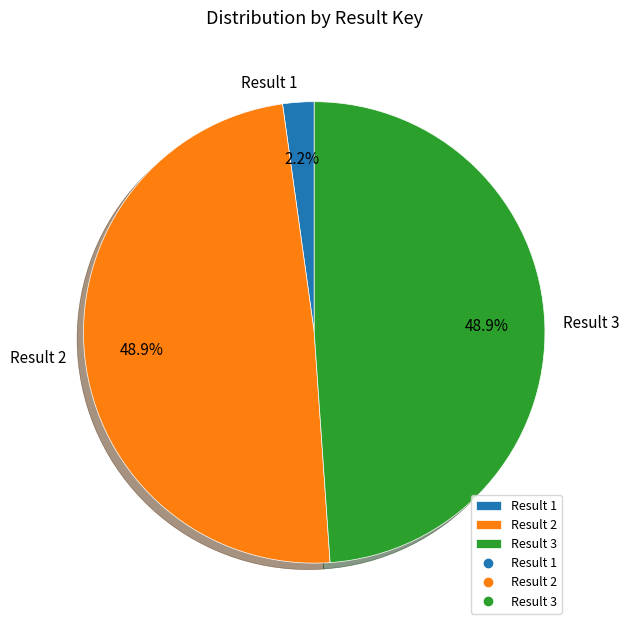

Between Result 1 and Result 3, which is larger?

Result 3